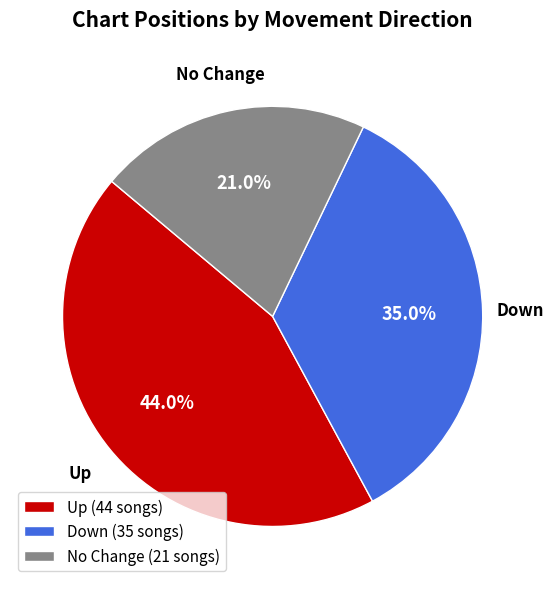

Is there a majority slice in this chart?

No